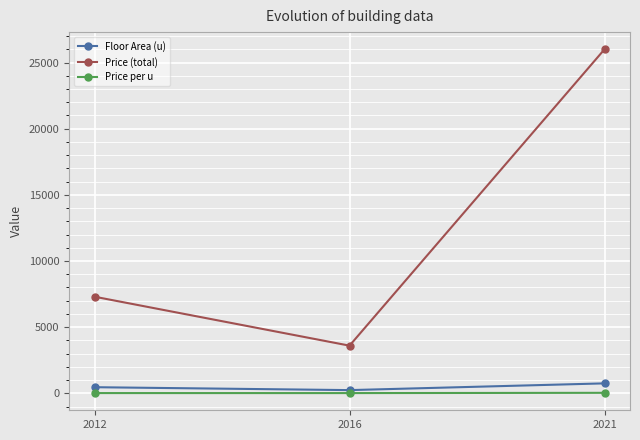

List the labels in order of Price (total) value, smallest first.

2016, 2012, 2021